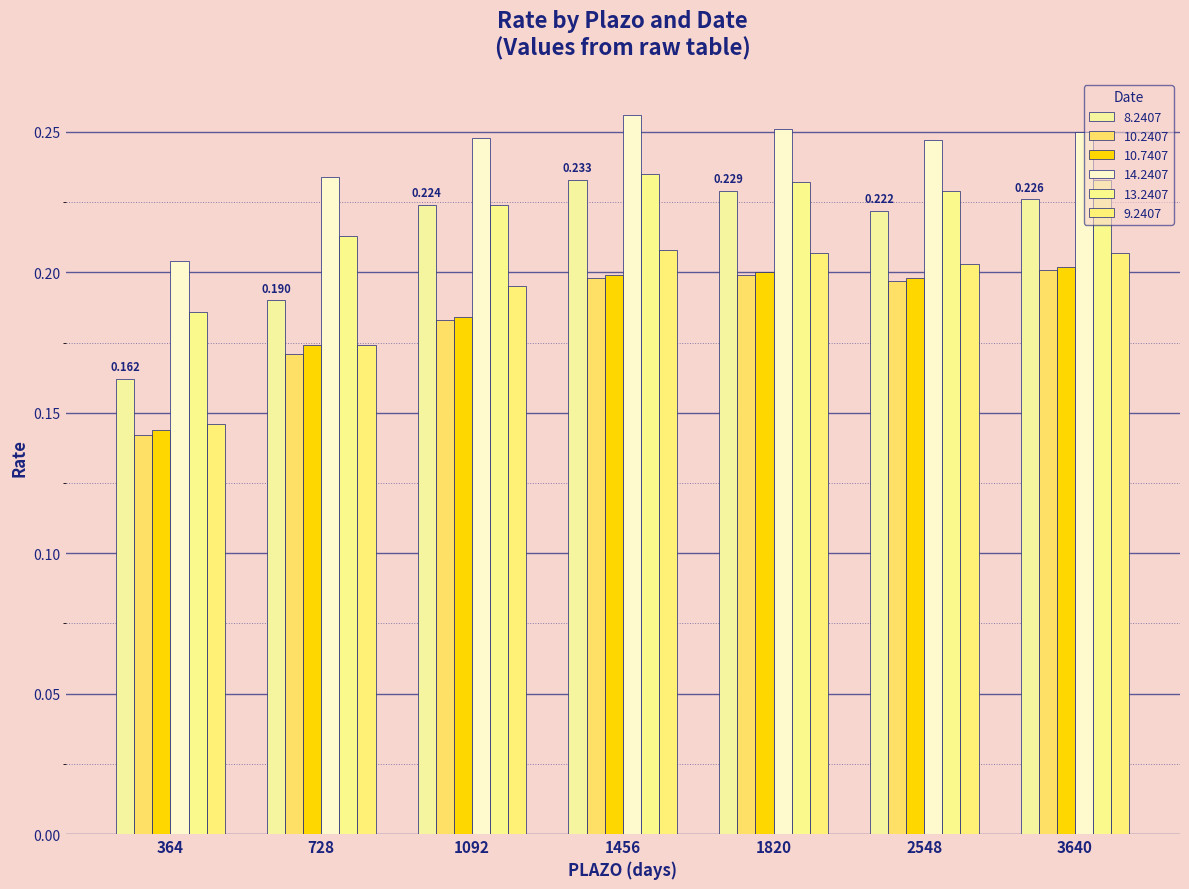

What is the maximum value for 14.2407?

0.3